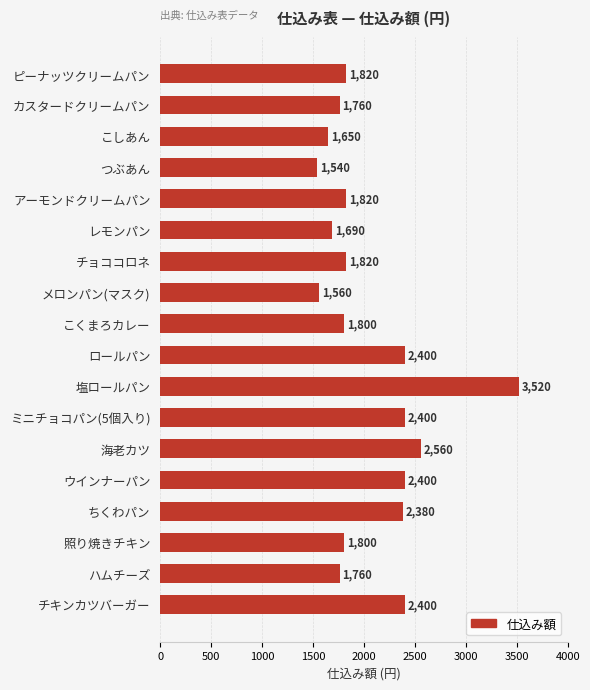

What is the maximum value shown in the chart?

3520